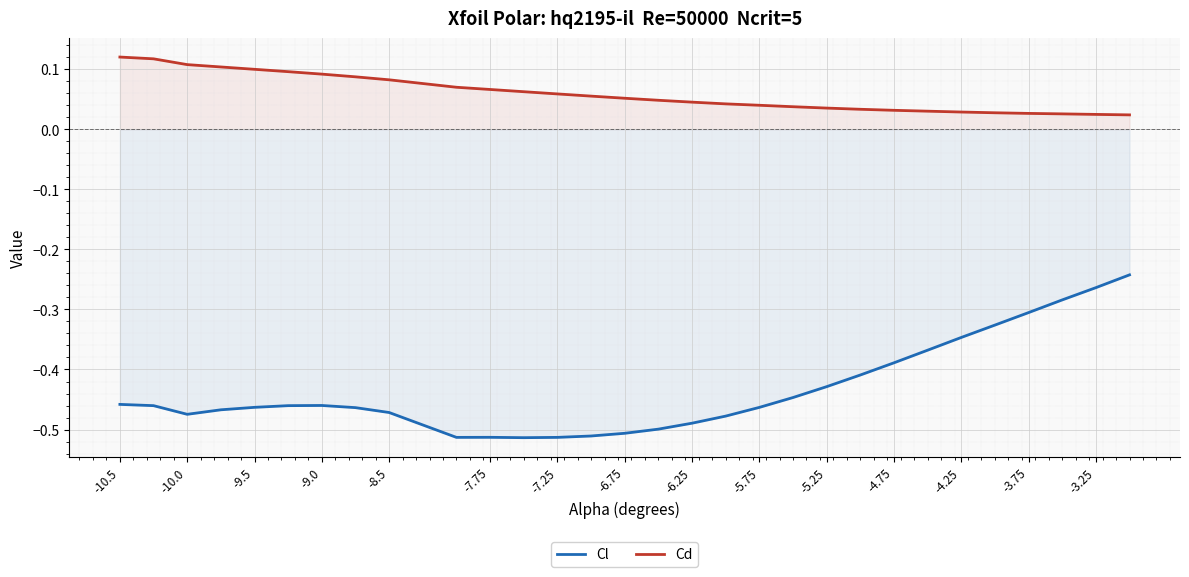

Which series has the largest total across all categories?

Cd